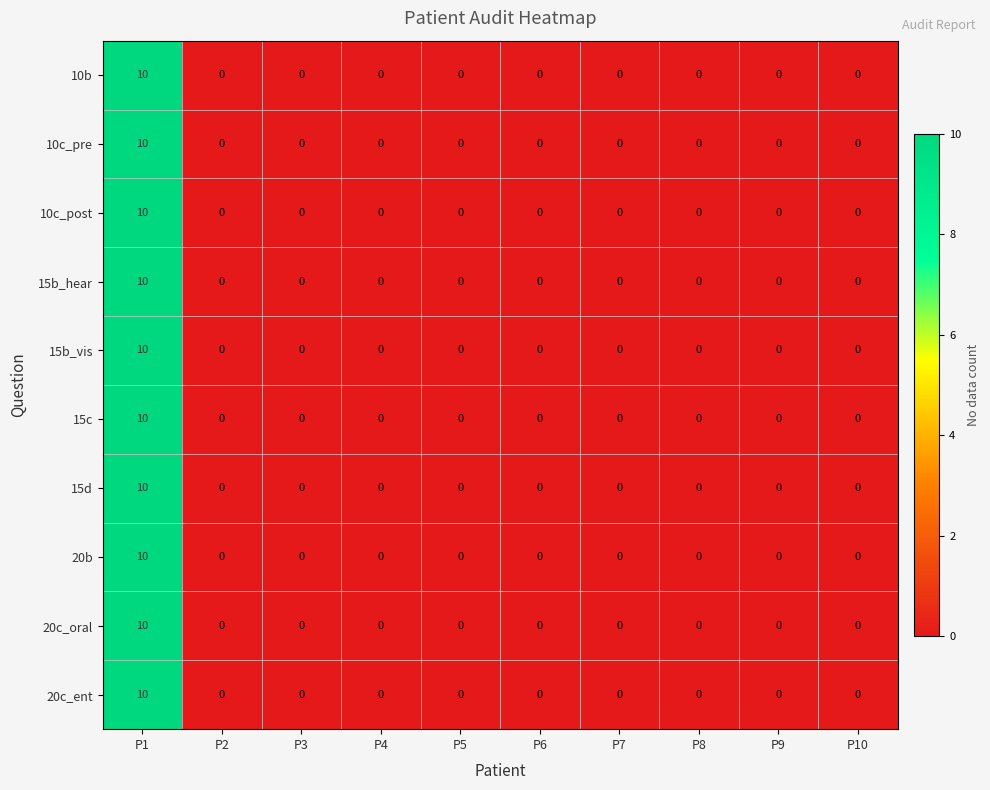

True or false: 15d has a value of 0 at P6.

True